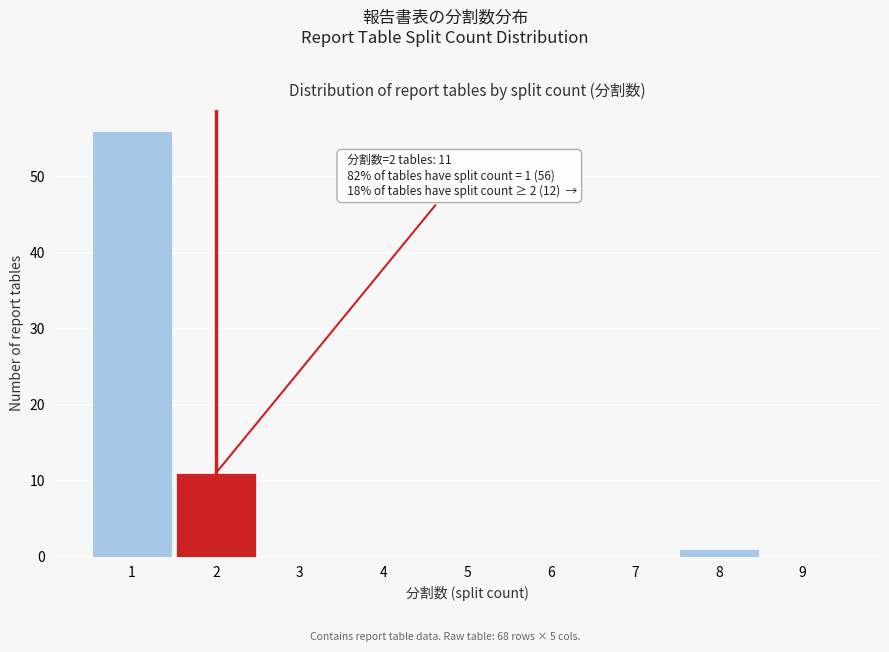

Reading left to right, list all the values displayed in this chart.

1=56	2=11	3=0	4=0	5=0	6=0	7=0	8=1	9=0